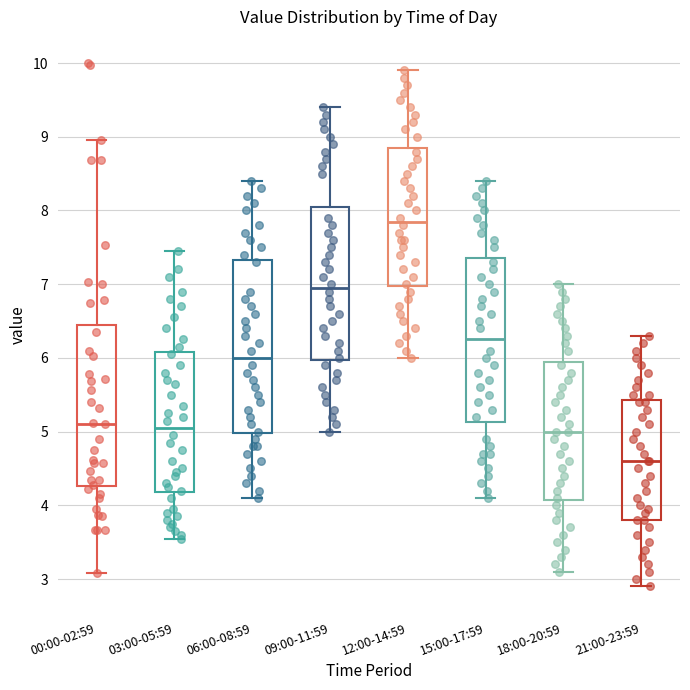

Reading left to right, transcribe this box plot: for each box, give where its median line is, the range the box spans, and where its two whiskers end, as read against the y-axis. The values are not printed on the chart, so give them approximately, as read against the axis.

00:00-02:59: median 5.1, box 4.3 to 6.5, whiskers 3.1 to 9.0
03:00-05:59: median 5.1, box 4.2 to 6.1, whiskers 3.6 to 7.5
06:00-08:59: median 6.0, box 5.0 to 7.3, whiskers 4.1 to 8.4
09:00-11:59: median 7.0, box 6.0 to 8.1, whiskers 5.0 to 9.4
12:00-14:59: median 7.9, box 7.0 to 8.9, whiskers 6.0 to 9.9
15:00-17:59: median 6.3, box 5.1 to 7.4, whiskers 4.1 to 8.4
18:00-20:59: median 5.0, box 4.1 to 6.0, whiskers 3.1 to 7.0
21:00-23:59: median 4.6, box 3.8 to 5.4, whiskers 2.9 to 6.3